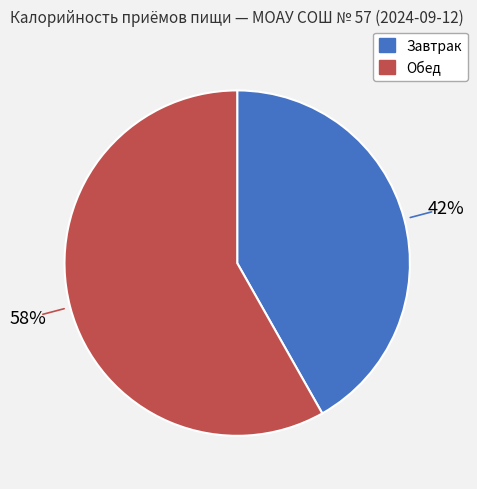

Is Обед the majority of the pie?

Yes